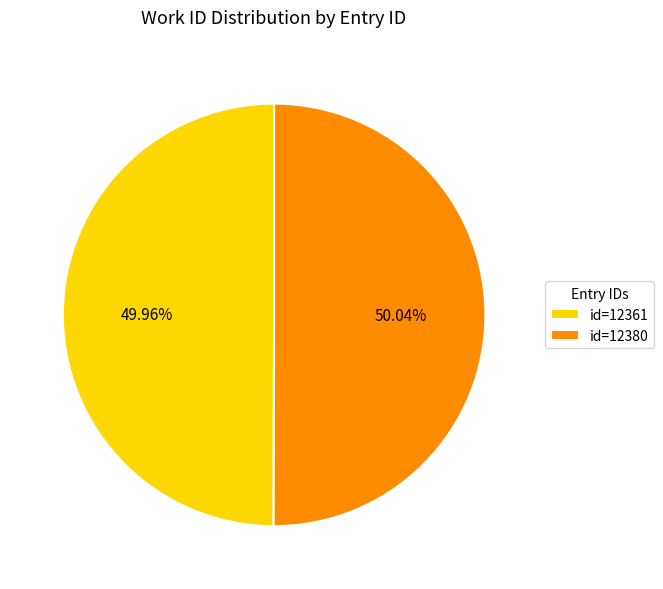

What is the ratio of the value at id=12361 to the value at id=12380?

1.0